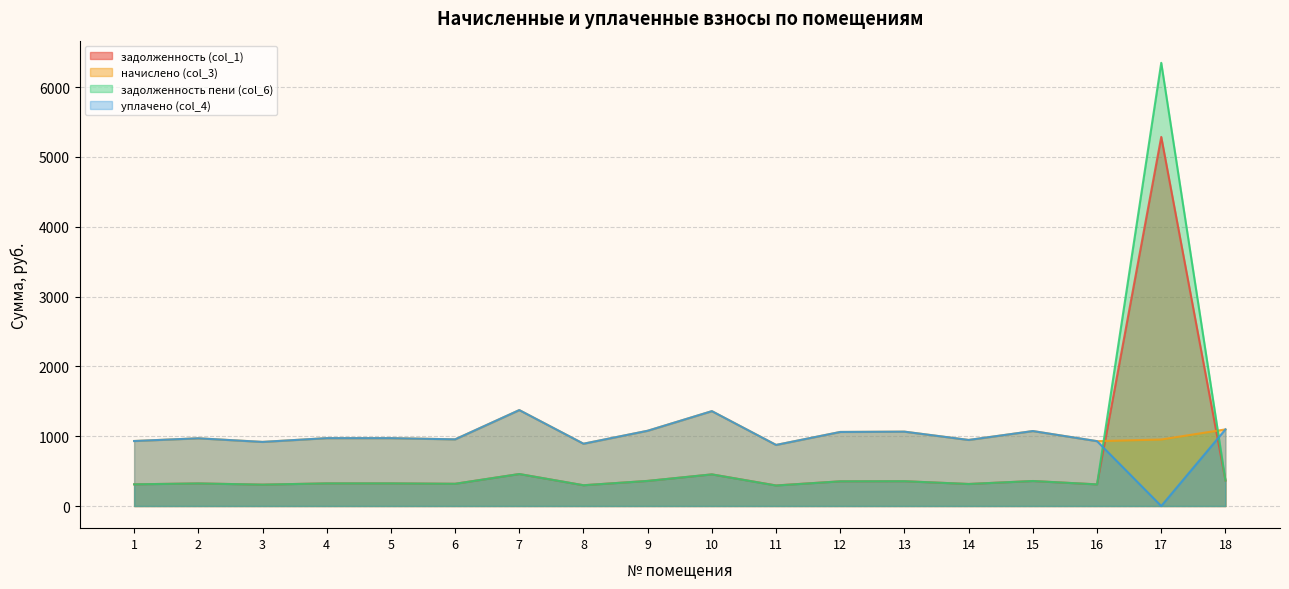

Reading left to right, extract all data points from this chart.

задолженность (col_1): 1=310.3	2=323.3	3=306.0	4=324.0	5=324.0	6=318.2	7=457.9	8=297.4	9=359.3	10=452.9	11=294.6	12=353.5	13=355.0	14=315.4	15=357.8	16=309.6	17=5286.6	18=365.8
начислено (col_3): 1=931.0	2=969.8	3=918.0	4=972.0	5=972.0	6=954.7	7=1373.8	8=892.1	9=1077.8	10=1358.6	11=874.8	12=1060.6	13=1064.9	14=946.1	15=1073.5	16=928.8	17=952.6	18=1097.3
задолженность пени (col_6): 1=310.3	2=323.3	3=306.0	4=324.0	5=324.0	6=318.2	7=457.9	8=297.4	9=359.3	10=452.9	11=293.2	12=353.5	13=355.0	14=315.4	15=357.8	16=309.6	17=6347.5	18=365.8
уплачено (col_4): 1=931.0	2=969.8	3=918.0	4=972.0	5=972.0	6=954.7	7=1373.8	8=892.1	9=1077.8	10=1358.6	11=874.8	12=1060.6	13=1064.9	14=946.1	15=1073.5	16=928.8	17=0.0	18=1097.3